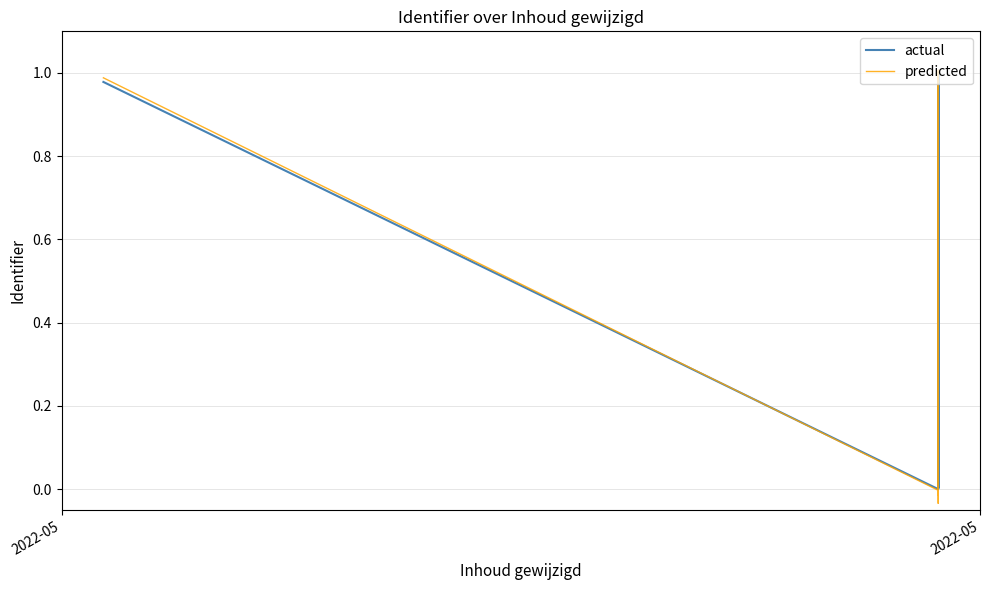

Reading left to right, transcribe all the data shown in this chart.

actual: 1.0	0.0	1.0	1.0	1.0	1.0	0.0	0.0	0.0	0.0	1.0	1.0	1.0	0.0	0.0	1.0	0.0
predicted: 1.0	-0.0	1.0	1.0	1.0	1.0	0.0	0.0	-0.0	0.0	1.0	1.0	1.0	-0.0	-0.0	1.0	-0.0